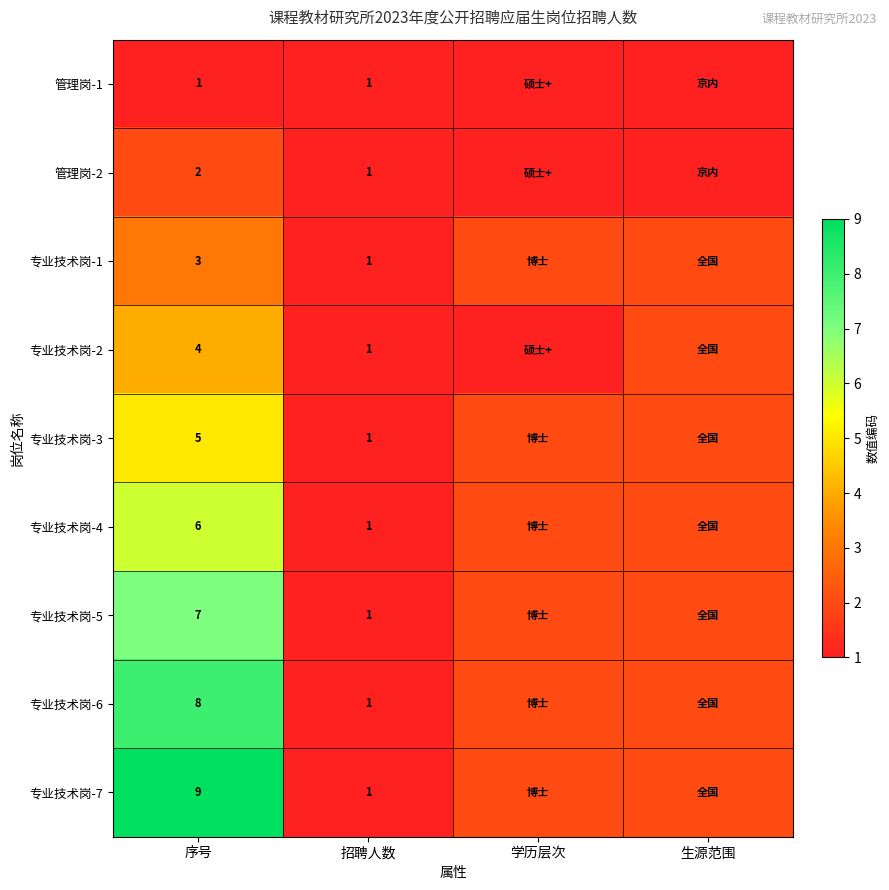

What is the difference between the 专业技术岗-6 values at 序号 and 招聘人数?

7